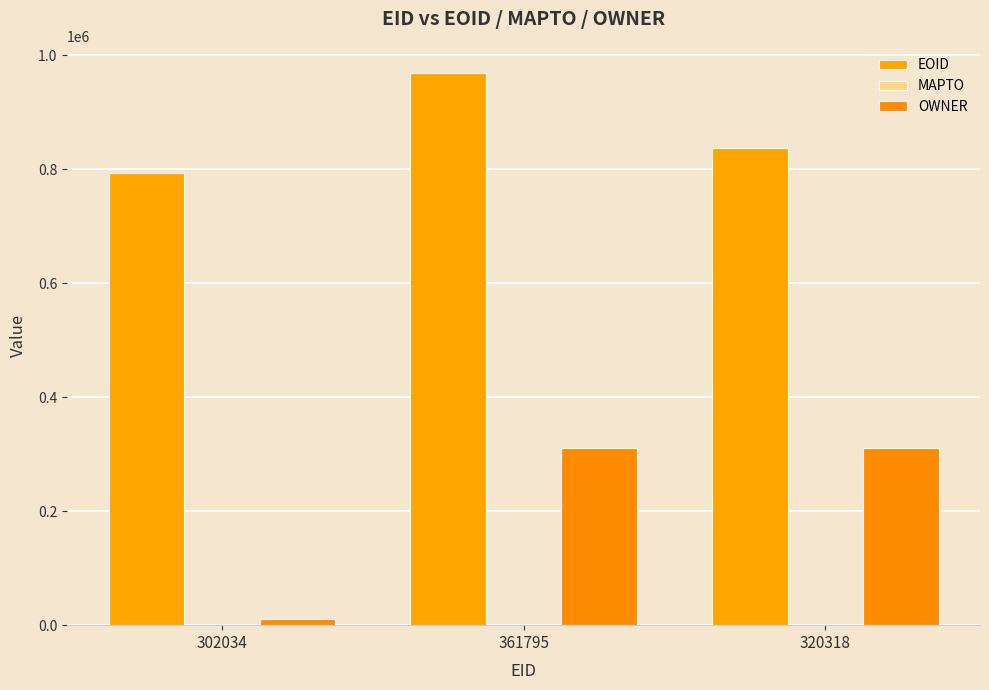

Rank the series at 320318 from highest to lowest value.

EOID, OWNER